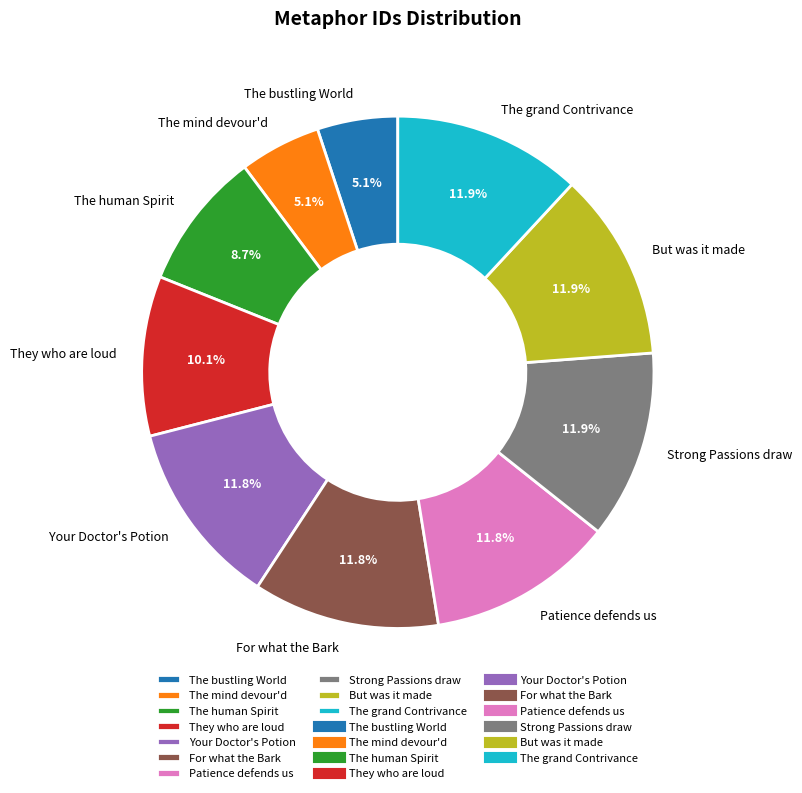

How many slices are in this pie chart?

10